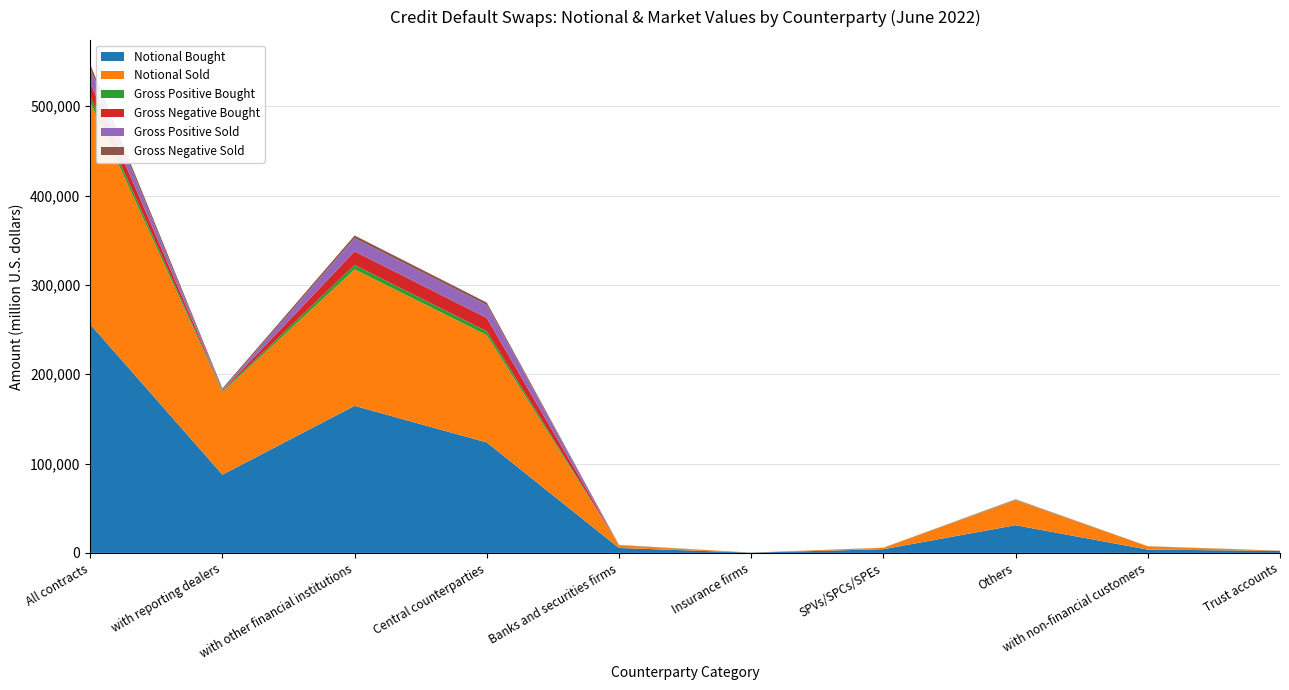

Reading right to left, what are all the values shown in this chart?

Notional Bought: Trust accounts=2250	with non-financial customers=3721	Others=31020	SPVs/SPCs/SPEs=4139	Insurance firms=289	Banks and securities firms=5536	Central counterparties=123636	with other financial institutions=164620	with reporting dealers=87561	All contracts=255902
Notional Sold: Trust accounts=245	with non-financial customers=3621	Others=28026	SPVs/SPCs/SPEs=1522	Insurance firms=46	Banks and securities firms=3072	Central counterparties=120055	with other financial institutions=152718	with reporting dealers=92290	All contracts=248631
Gross Positive Bought: Trust accounts=27	with non-financial customers=69	Others=373	SPVs/SPCs/SPEs=52	Insurance firms=0	Banks and securities firms=194	Central counterparties=4300	with other financial institutions=4919	with reporting dealers=1396	All contracts=6384
Gross Negative Bought: Trust accounts=21	with non-financial customers=23	Others=96	SPVs/SPCs/SPEs=96	Insurance firms=4	Banks and securities firms=18	Central counterparties=15028	with other financial institutions=15243	with reporting dealers=481	All contracts=15746
Gross Positive Sold: Trust accounts=5	with non-financial customers=5	Others=303	SPVs/SPCs/SPEs=27	Insurance firms=0	Banks and securities firms=29	Central counterparties=14169	with other financial institutions=14528	with reporting dealers=595	All contracts=15128
Gross Negative Sold: Trust accounts=1	with non-financial customers=41	Others=224	SPVs/SPCs/SPEs=0	Insurance firms=0	Banks and securities firms=65	Central counterparties=3002	with other financial institutions=3291	with reporting dealers=1737	All contracts=5069